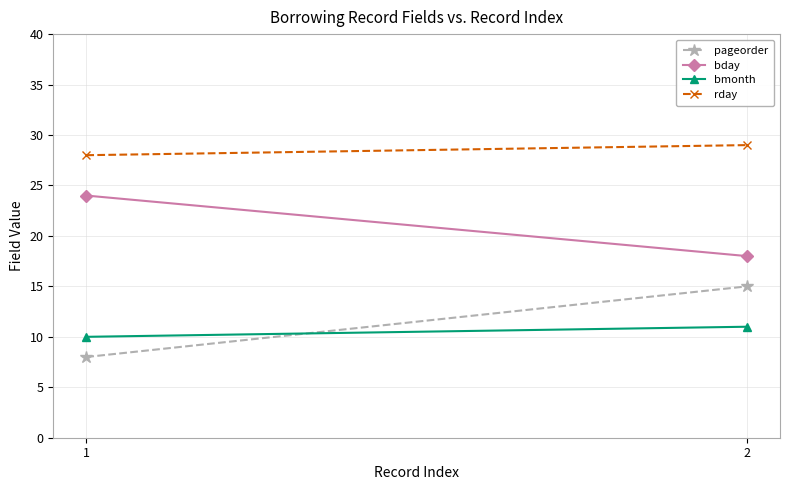

What is the average value of the bday series?

21